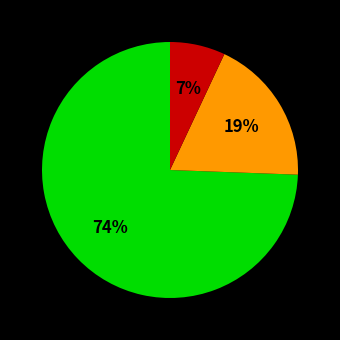

To the nearest percent, what is the average slice percentage?

33%